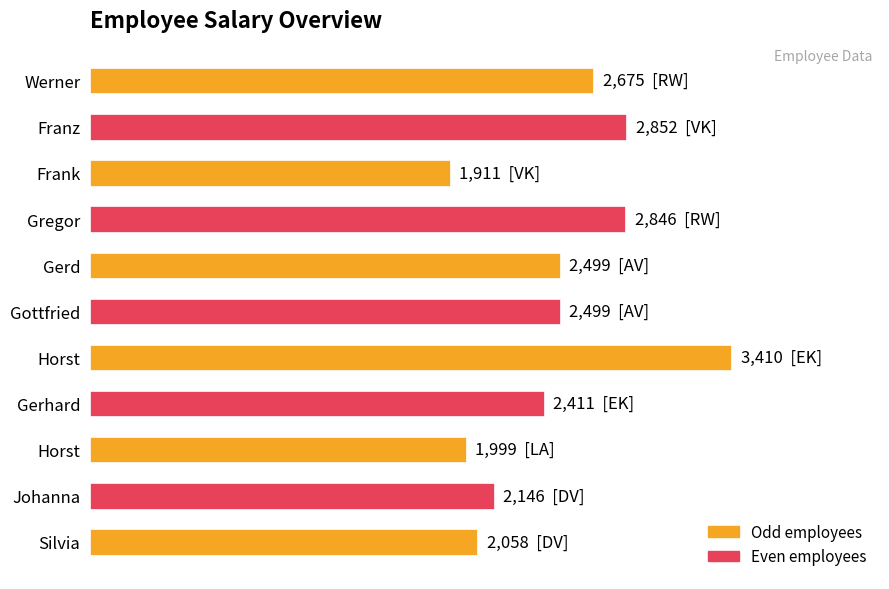

How many categories are shown in the chart?

11